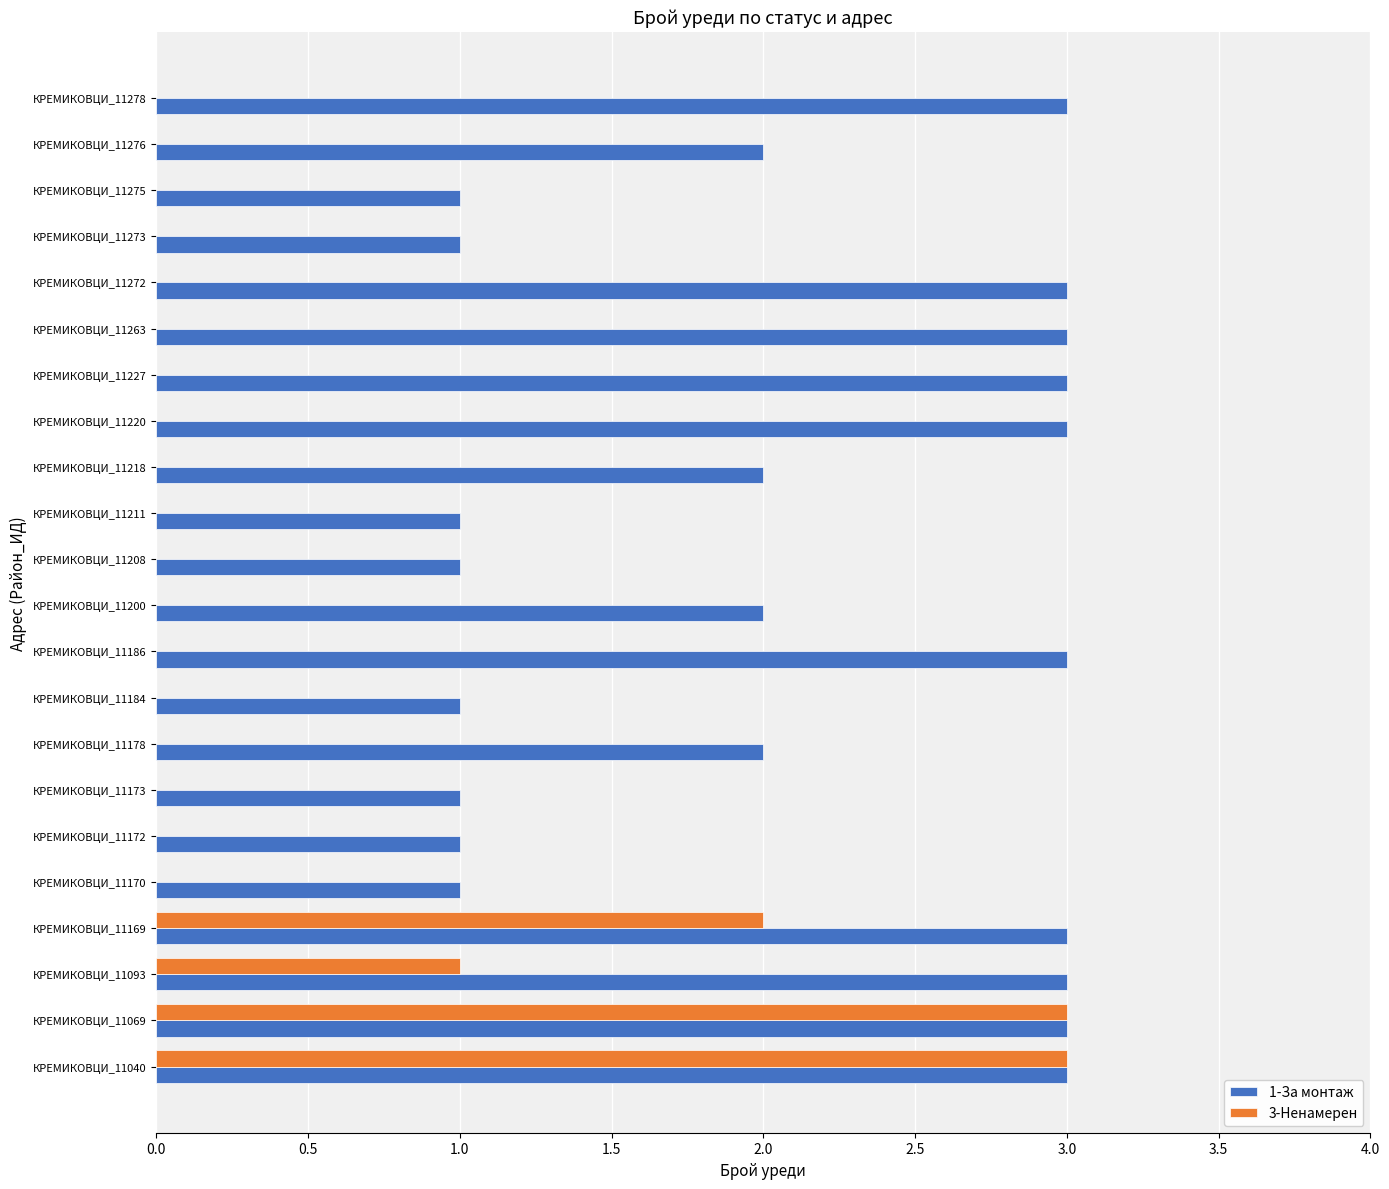

Which series has the largest total across all categories?

1-За монтаж